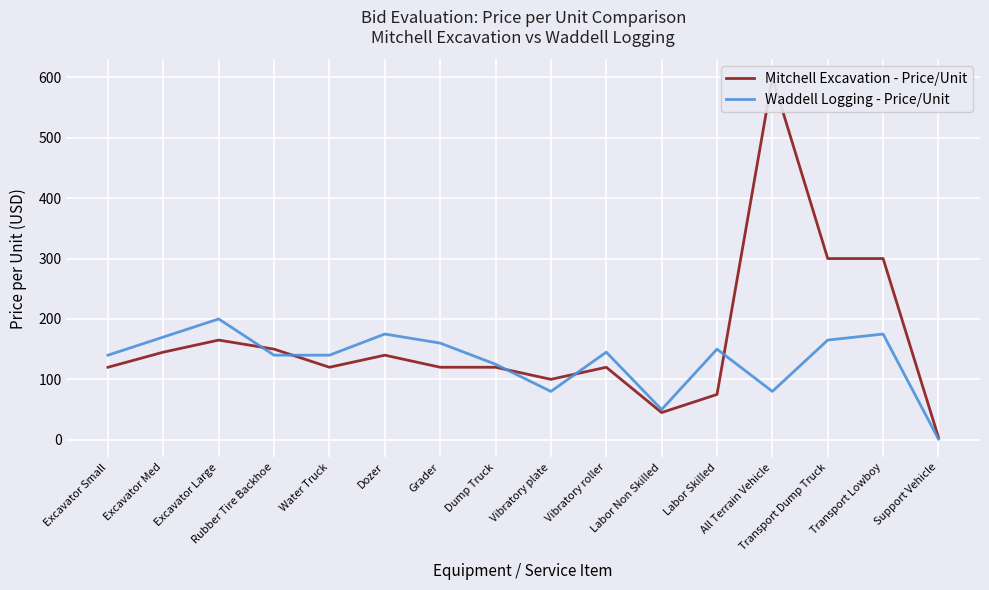

Is the value of Mitchell Excavation - Price/Unit at Rubber Tire Backhoe greater than the value of Waddell Logging - Price/Unit at Rubber Tire Backhoe?

Yes